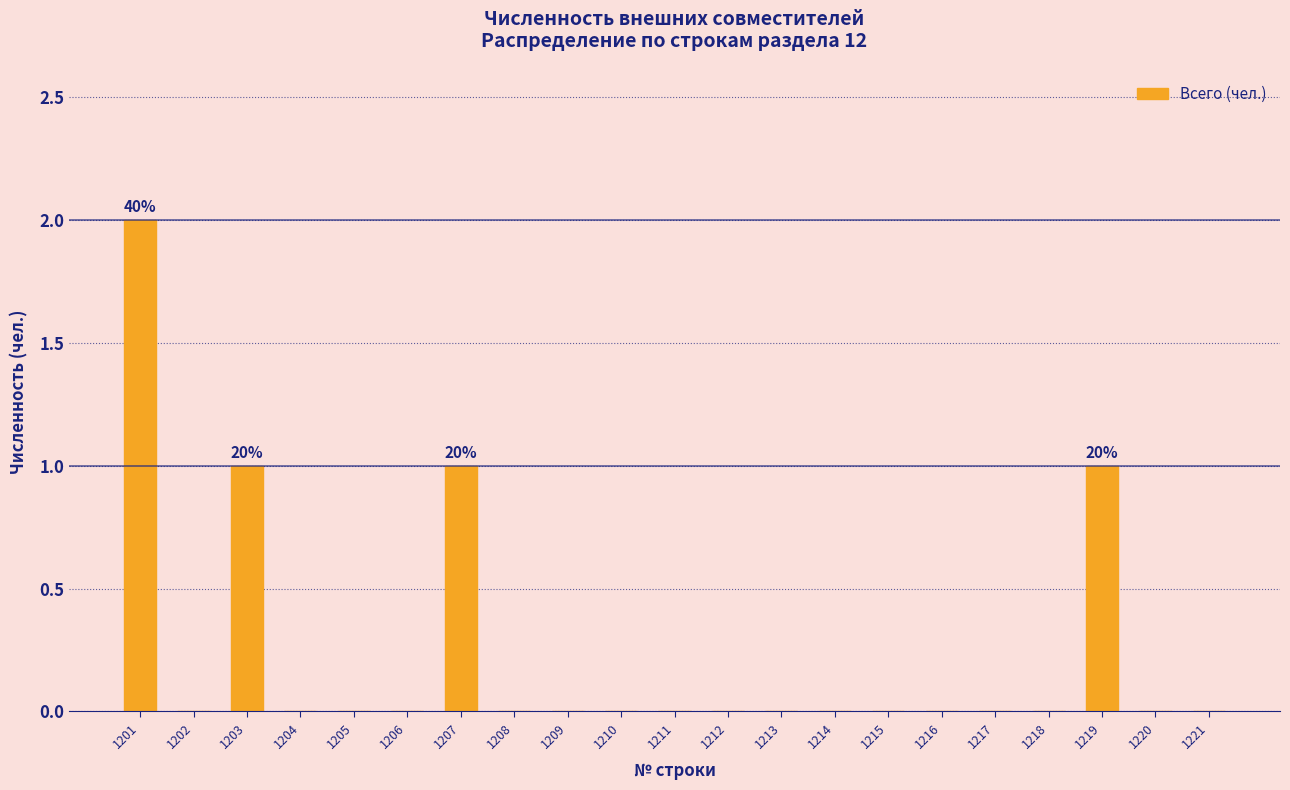

Reading left to right, what are all the values shown in this chart?

1201=2	1202=0	1203=1	1204=0	1205=0	1206=0	1207=1	1208=0	1209=0	1210=0	1211=0	1212=0	1213=0	1214=0	1215=0	1216=0	1217=0	1218=0	1219=1	1220=0	1221=0